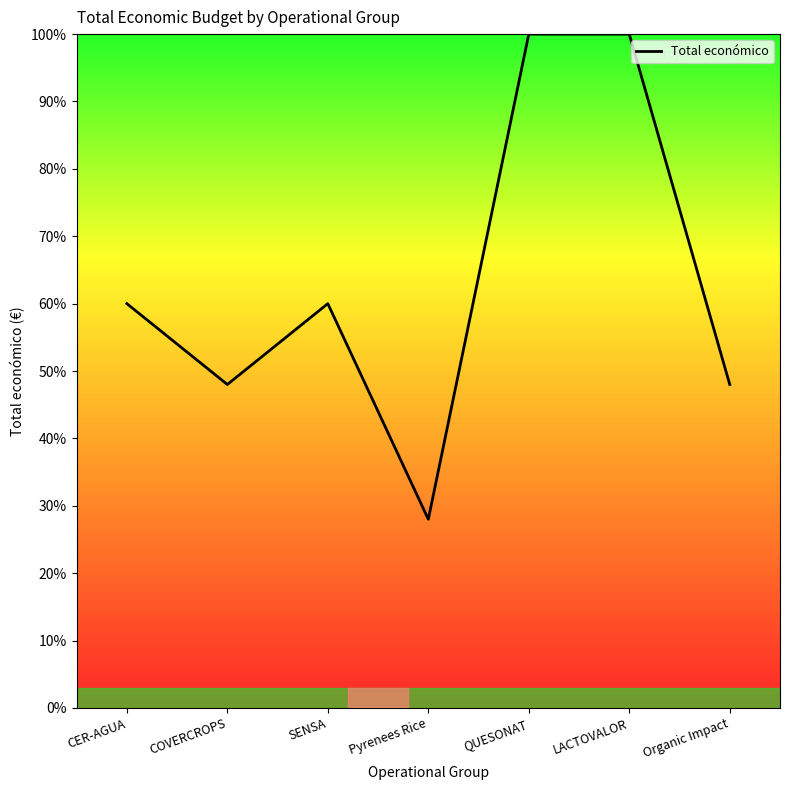

True or false: there are more than 2 points higher than both neighbors.

False